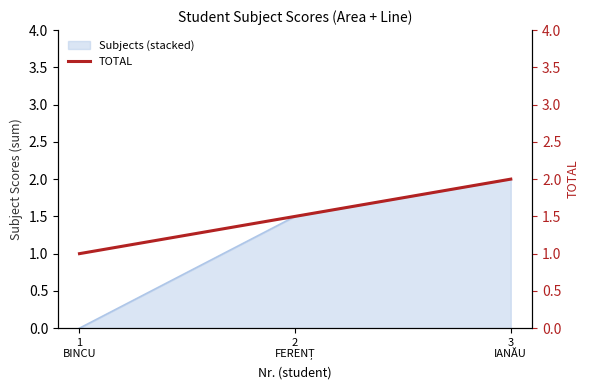

What position from the left is 1
BINCU?

1